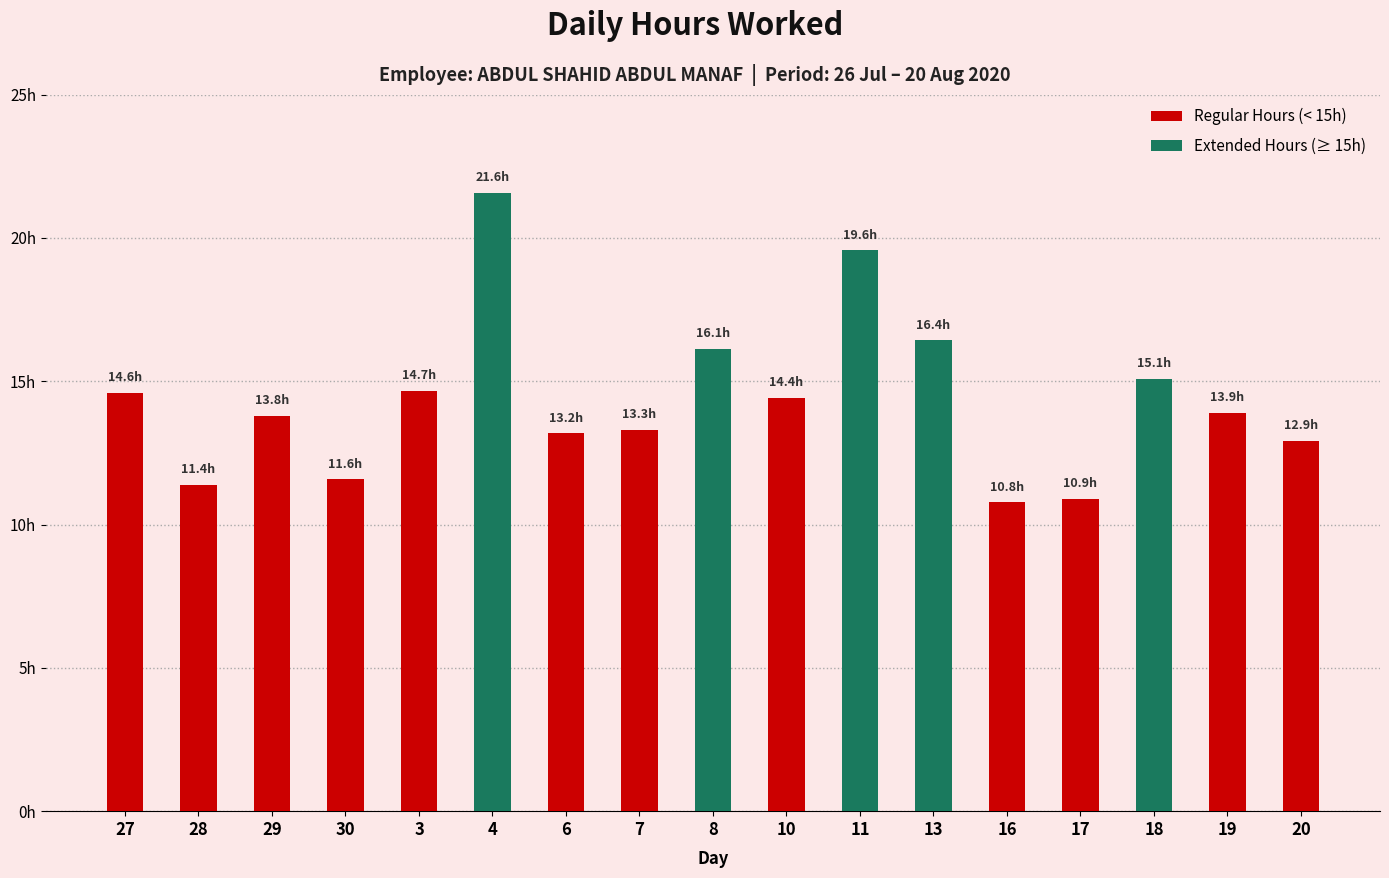

The Hours Worked series shows 3.6 at 8. True or false?

False